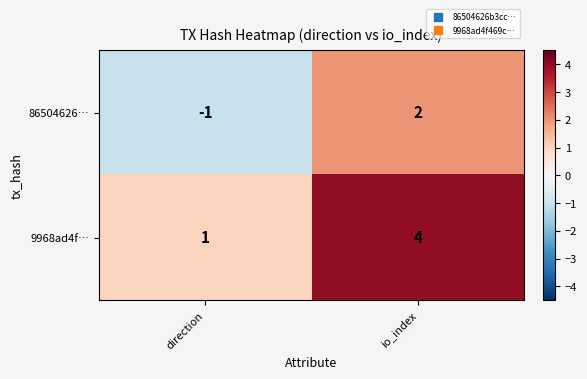

Which label corresponds to the largest value in the chart?

io_index